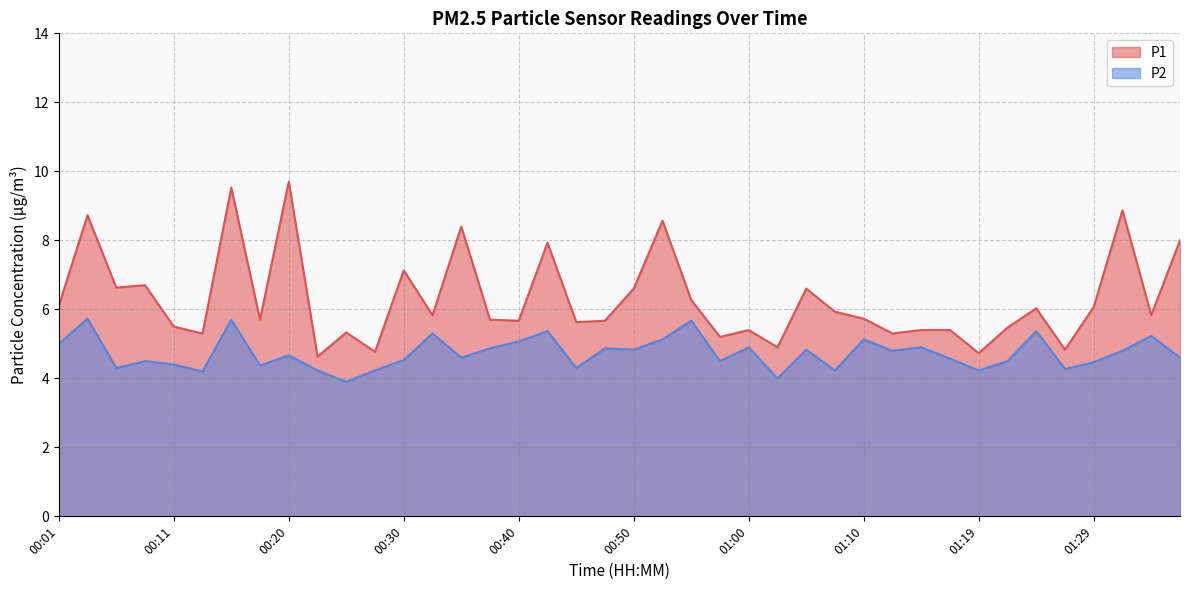

At which category does the chart reach its minimum across all series?

00:25